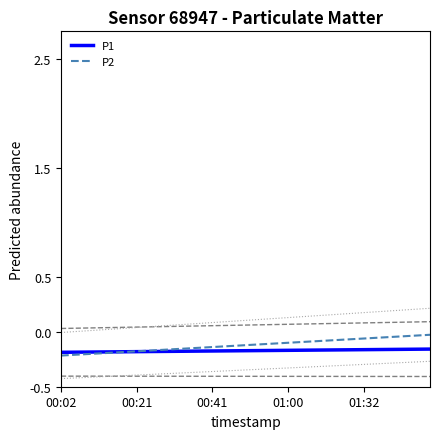

Which series has the largest range (max minus min)?

P2